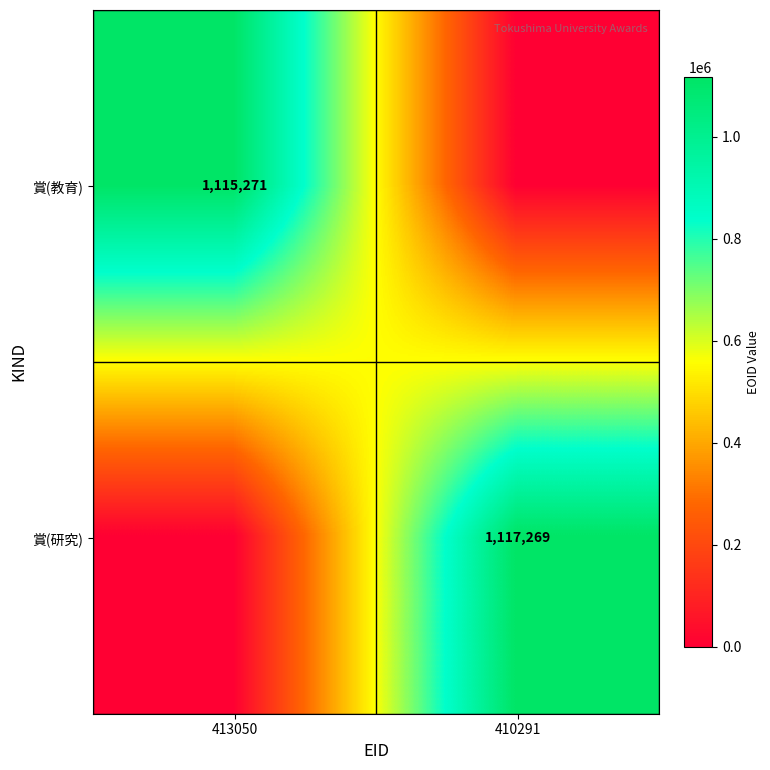

Is it true that 賞(教育) equals 655569 at 413050?

False